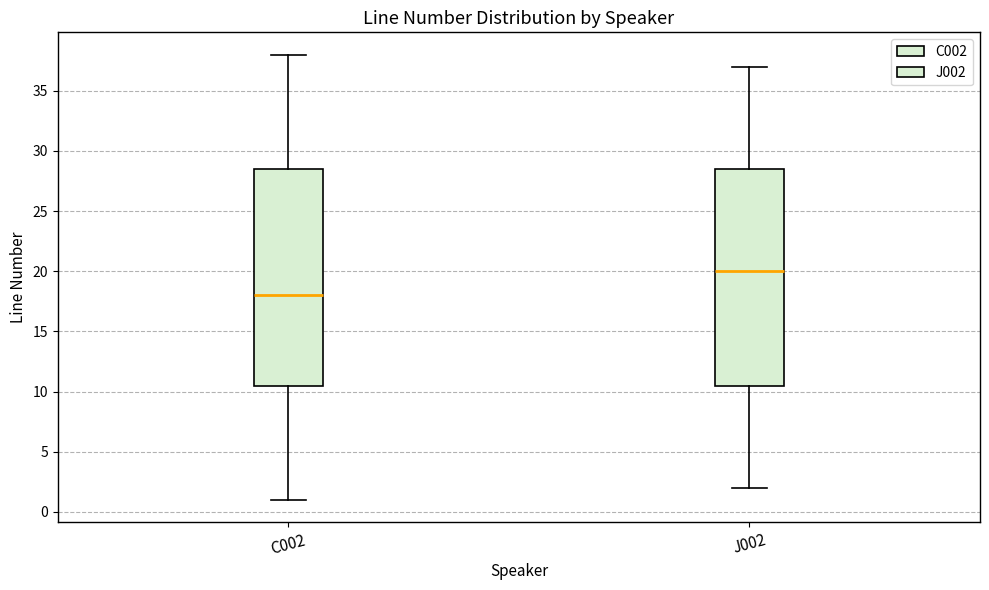

Reading left to right, read every box against the y-axis: the position of its median line, the range the box covers, and the ends of its whiskers. The values are not printed on the chart, so give them approximately, as read against the axis.

C002: median 18.0, box 10.5 to 28.5, whiskers 1.0 to 38.0
J002: median 20.0, box 10.5 to 28.5, whiskers 2.0 to 37.0